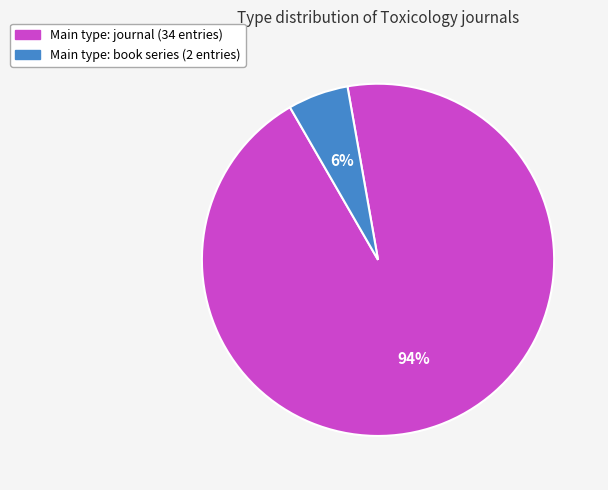

To the nearest percent, what is the average slice percentage?

50%